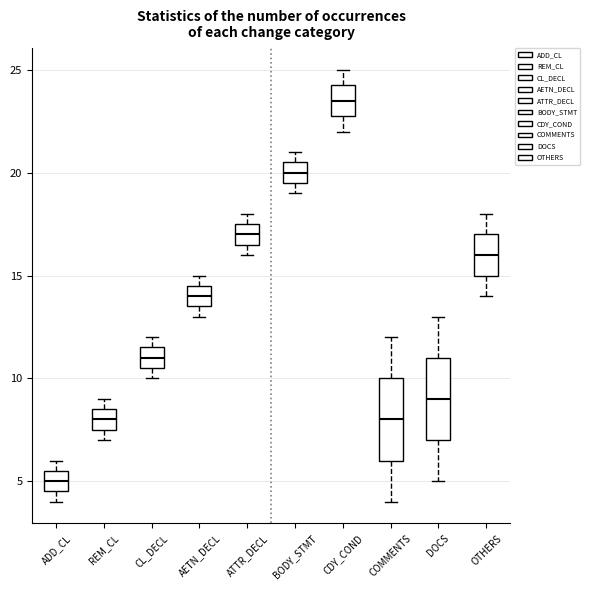

Which box's median line is the highest?

CDY_COND